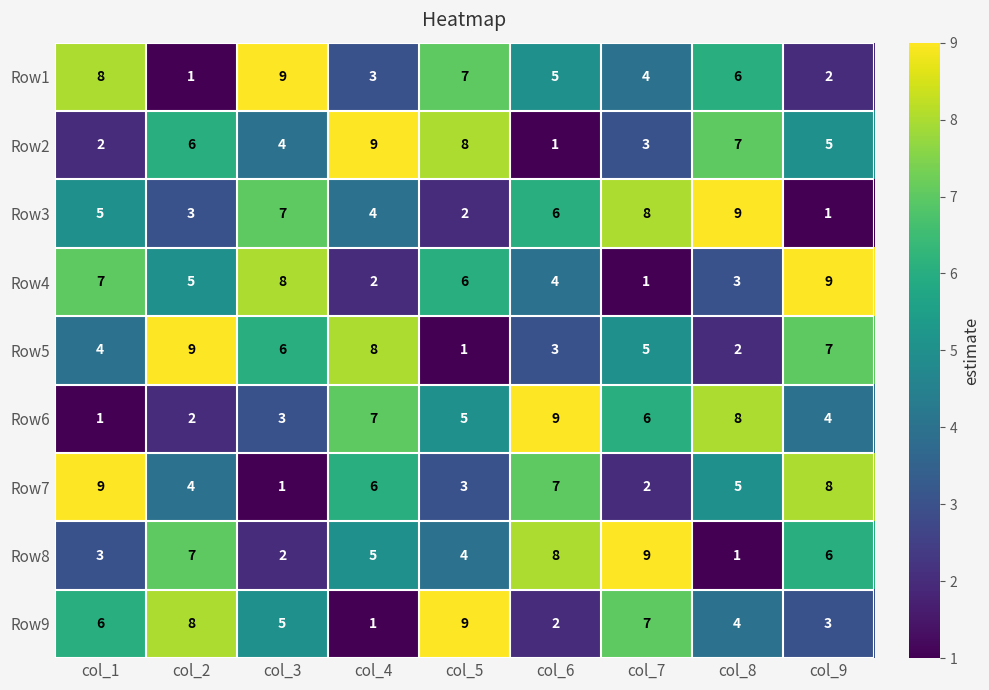

At which label does Row9 first exceed 5?

col_1